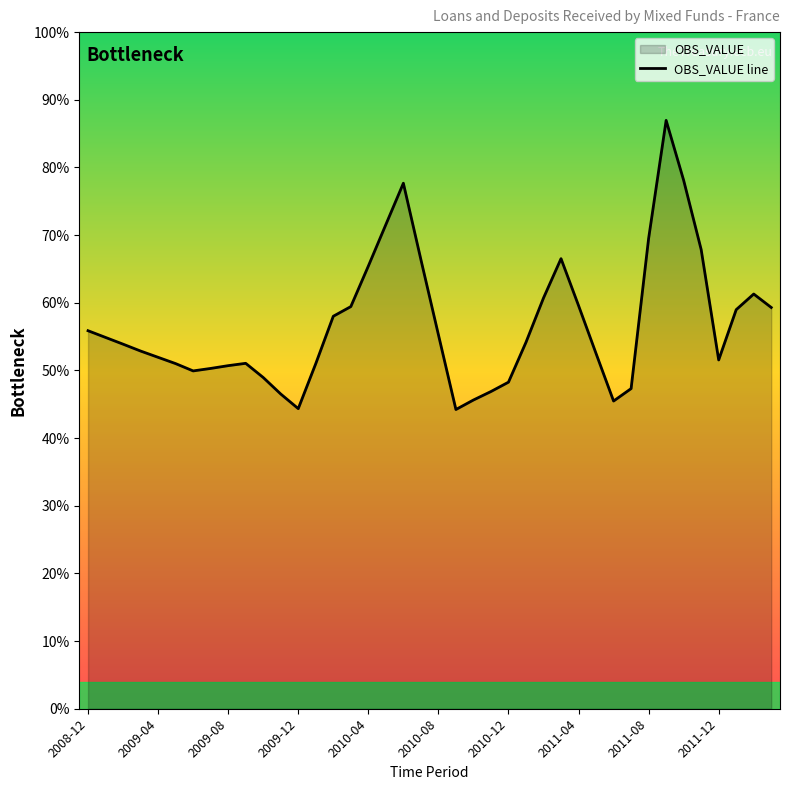

How many interior local peaks (higher than both neighbors) does the data have?

5